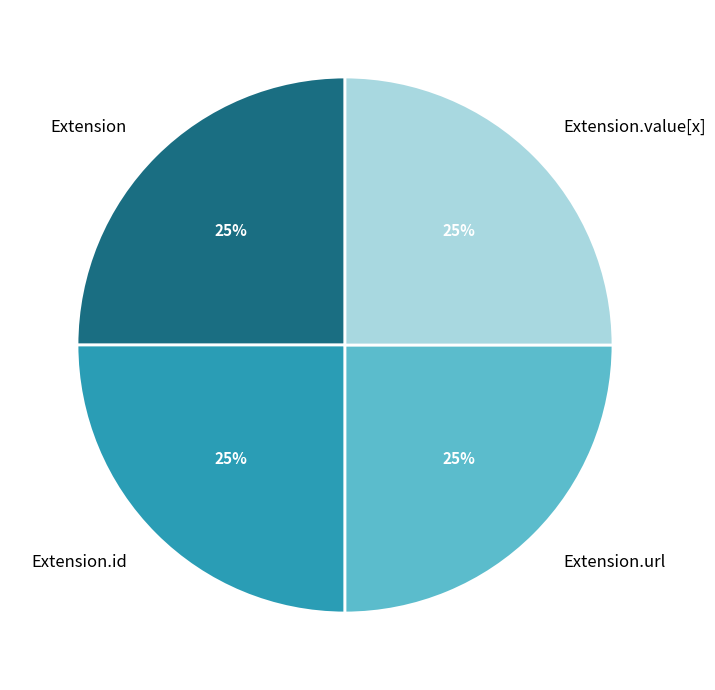

To the nearest percent, what is the combined percentage of Extension.value[x] and Extension.id?

50%